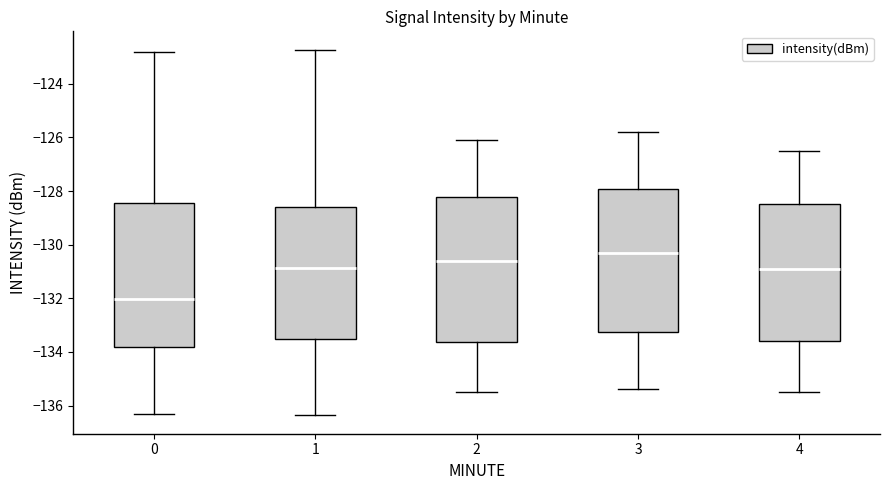

Reading left to right, read every box against the y-axis: the position of its median line, the range the box covers, and the ends of its whiskers. The values are not printed on the chart, so give them approximately, as read against the axis.

0: median -132.0, box -133.8 to -128.4, whiskers -136.4 to -122.8
1: median -130.8, box -133.4 to -128.6, whiskers -136.4 to -122.8
2: median -130.6, box -133.6 to -128.2, whiskers -135.4 to -126.0
3: median -130.2, box -133.2 to -128.0, whiskers -135.4 to -125.8
4: median -130.8, box -133.6 to -128.4, whiskers -135.4 to -126.4